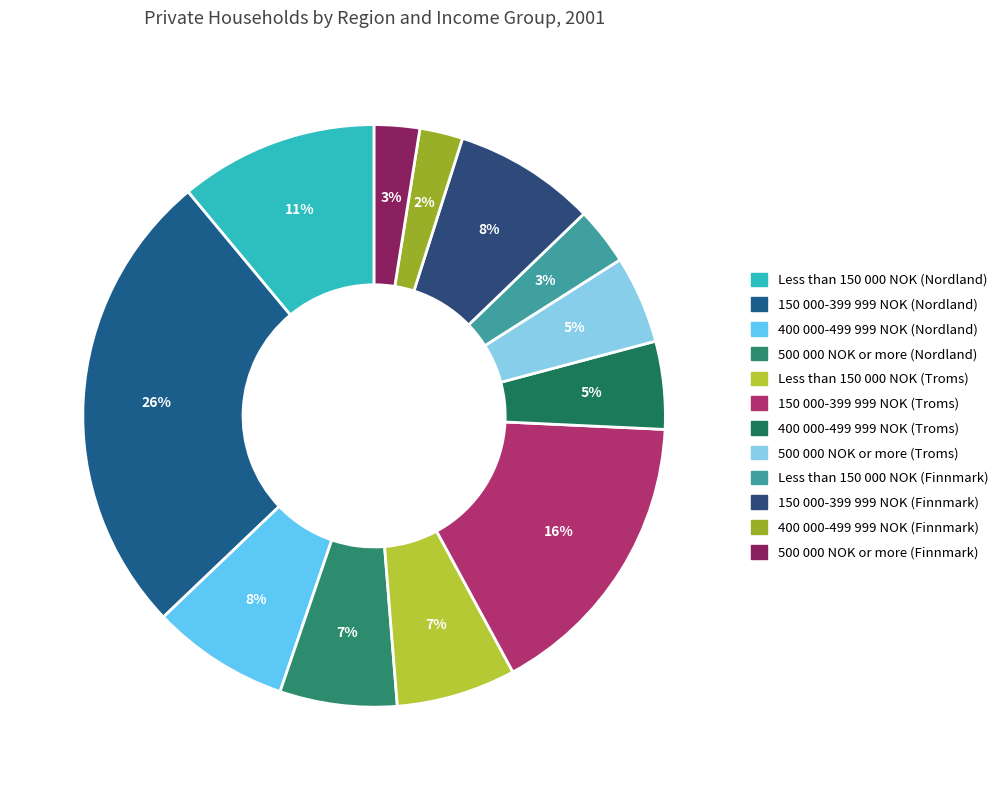

To the nearest percent, what is the difference between the 400 000-499 999 NOK (Troms) and 150 000-399 999 NOK (Nordland) slice percentages?

21%